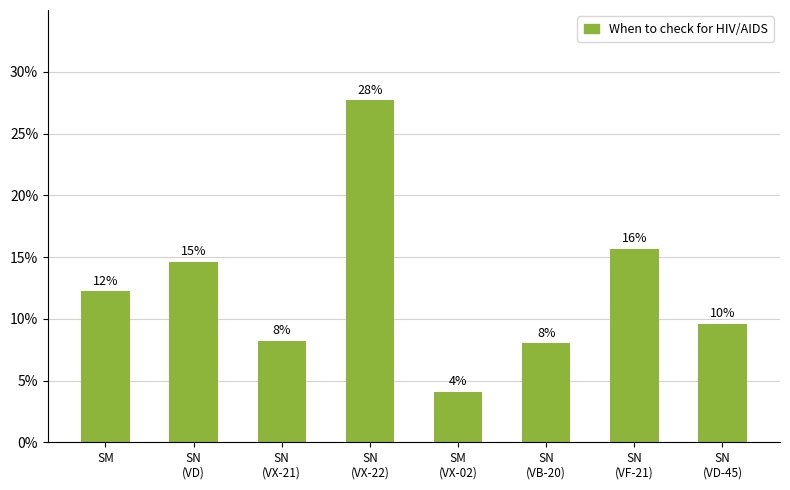

Reading left to right, list all the values displayed in this chart.

12.2	14.6	8.2	27.7	4.1	8.0	15.7	9.6